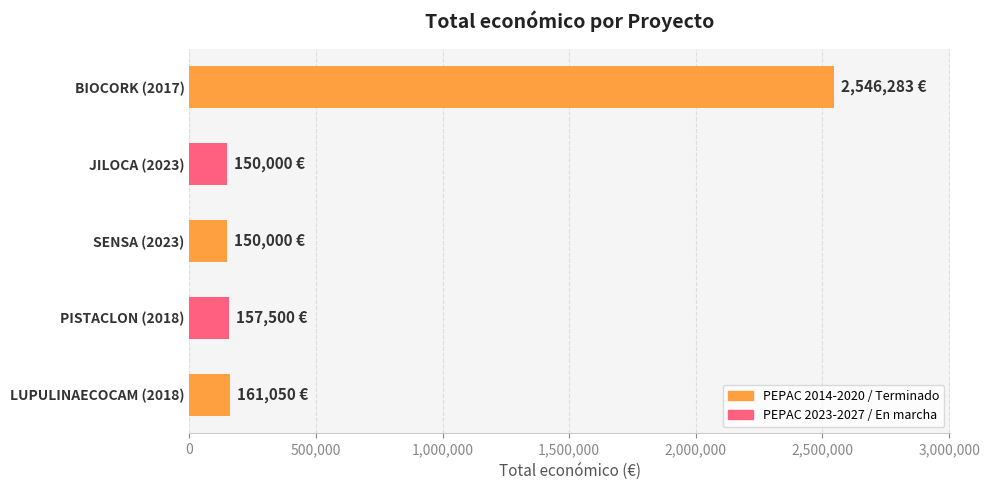

What is the difference between the maximum and minimum values?

2396283